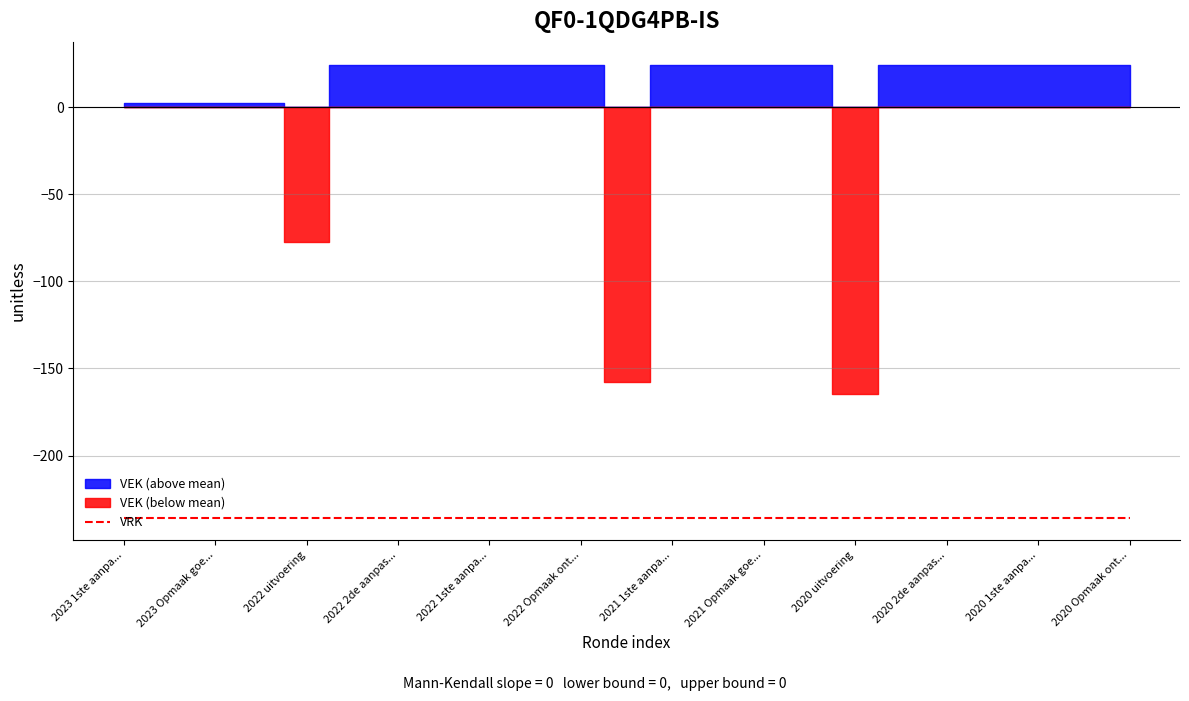

Does the chart have visible grid lines?

Yes